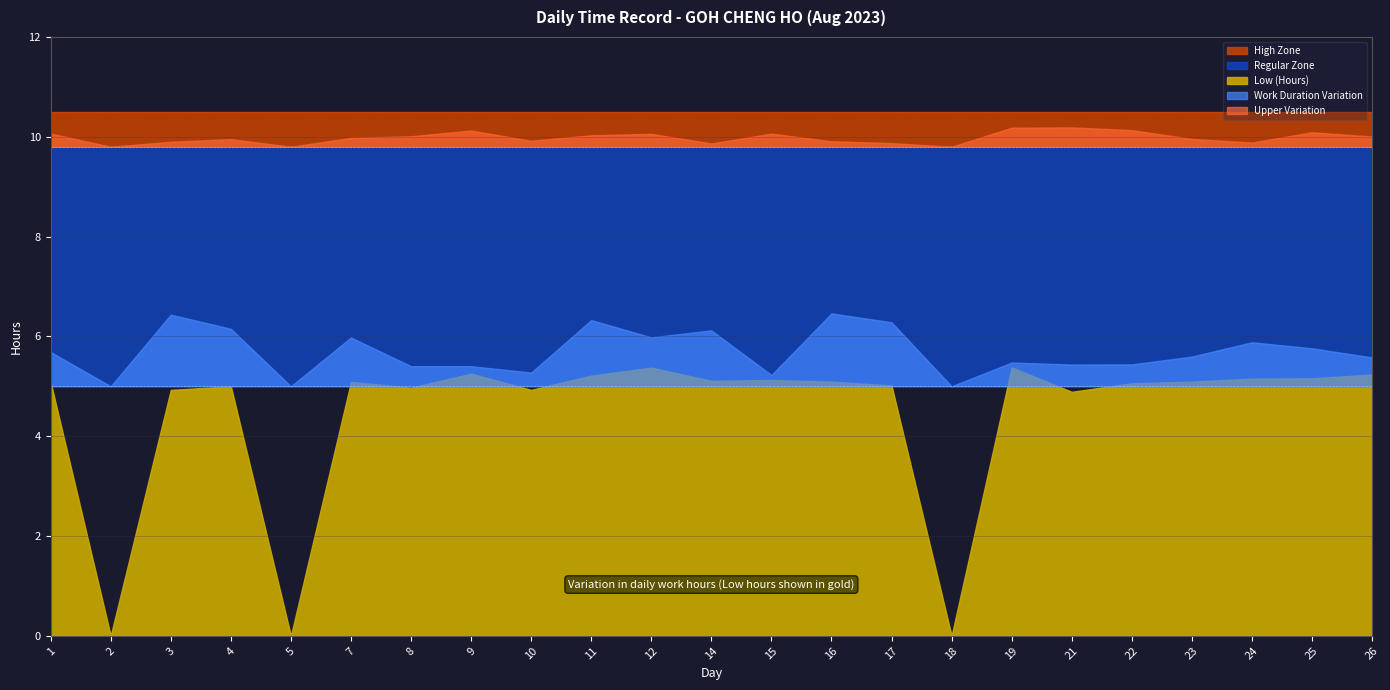

True or false: Low (Hours) and Overtime intersect in this chart.

False